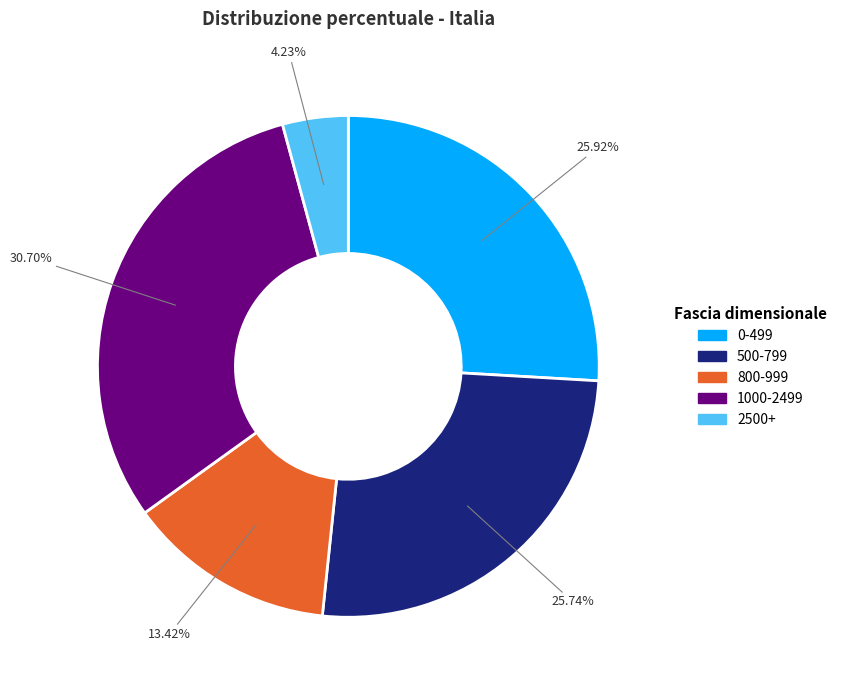

To the nearest percent, what is the combined percentage of 500-799 and 2500+?

30%